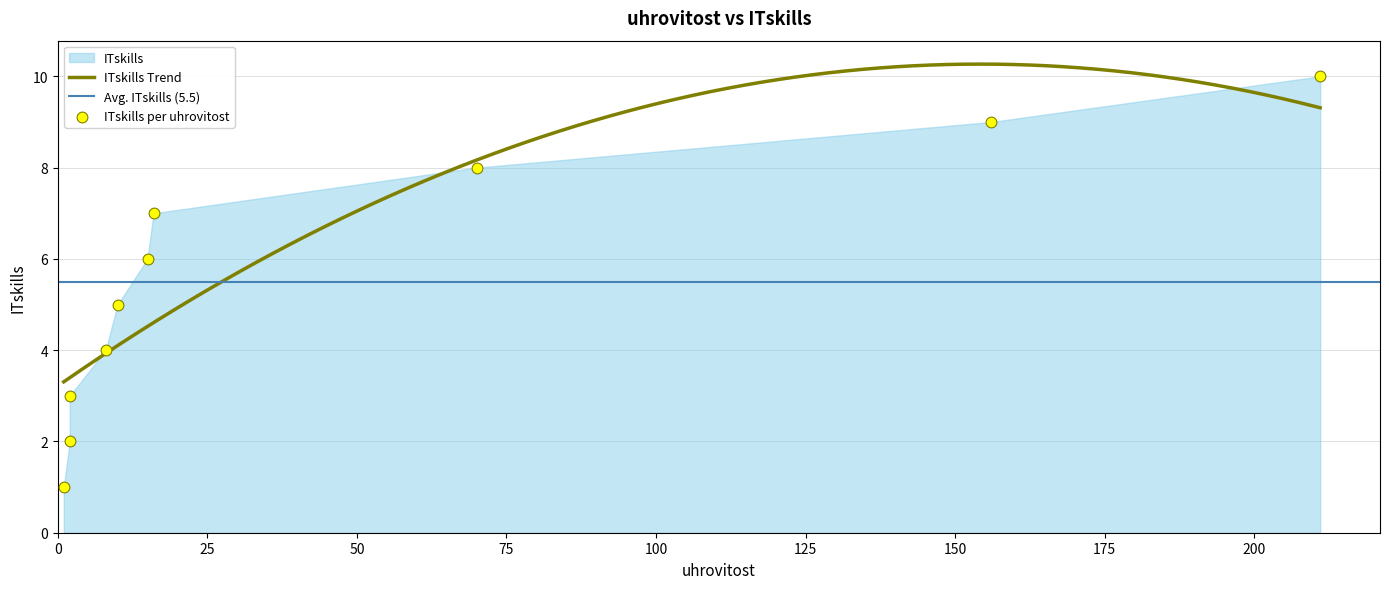

What is the change in value from 70 to 211?

+2